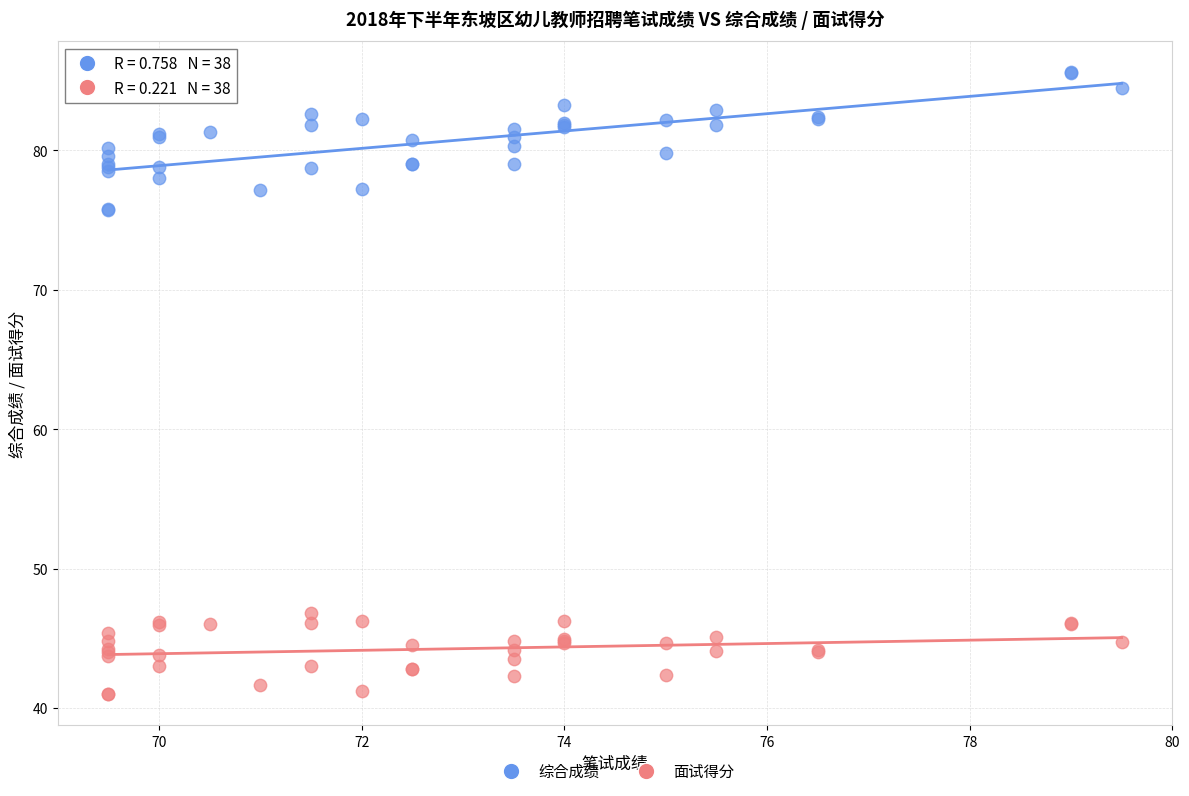

Which series has the widest spread of Y values?

综合成绩